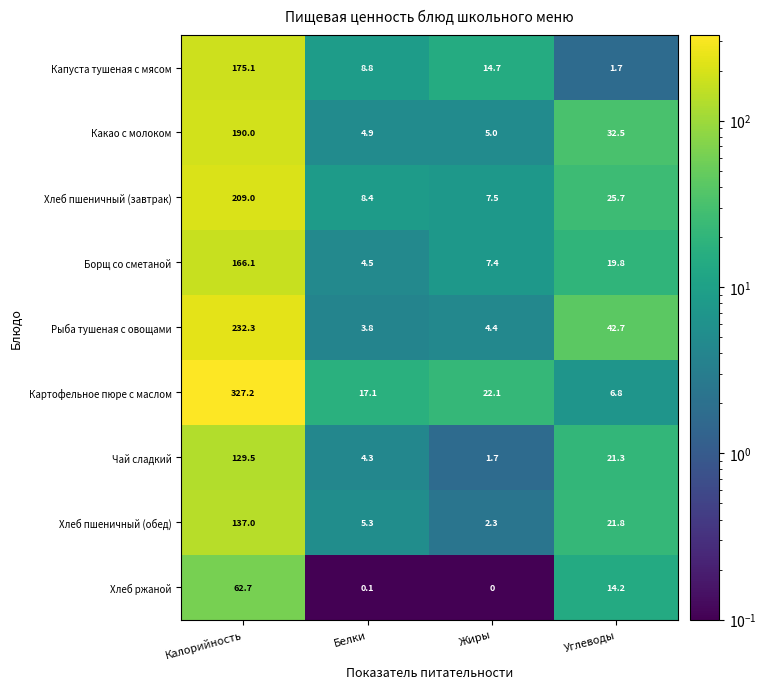

Which category has the highest value in the Какао с молоком series?

Калорийность